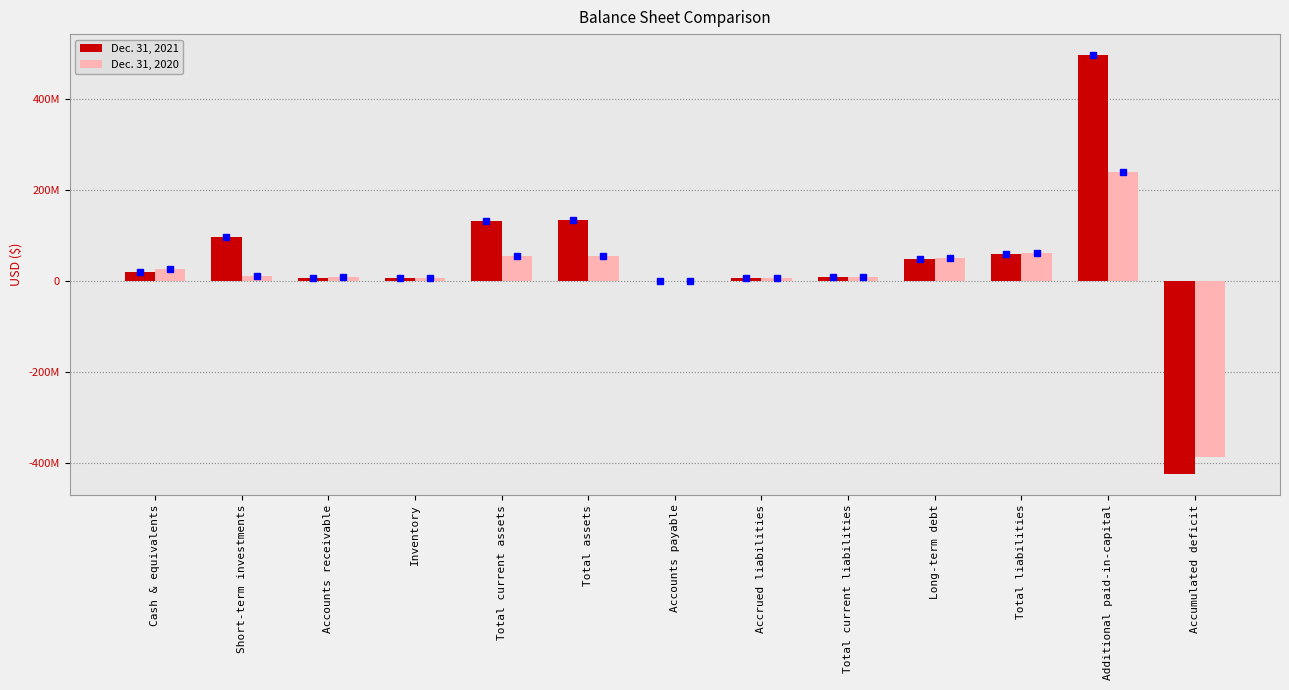

Are the bars grouped side by side (vs. stacked)?

Yes